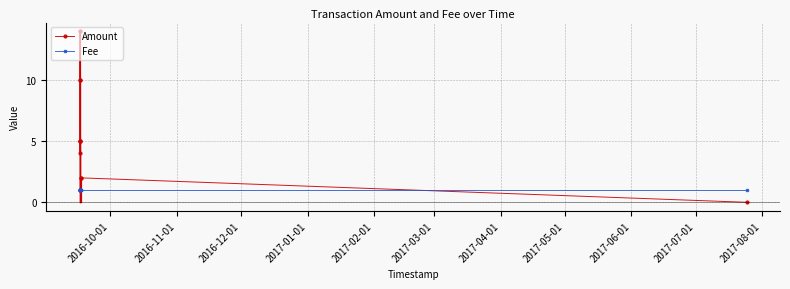

How many lines are shown in the chart?

2